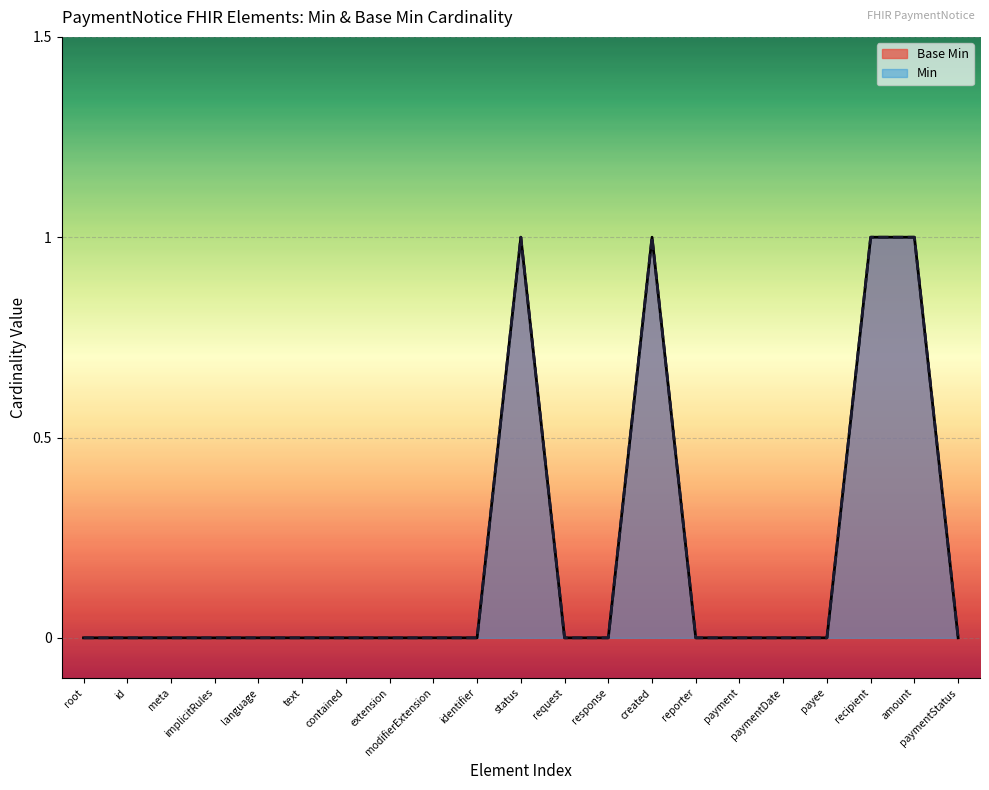

True or false: Base Min and Min cross at least once.

False